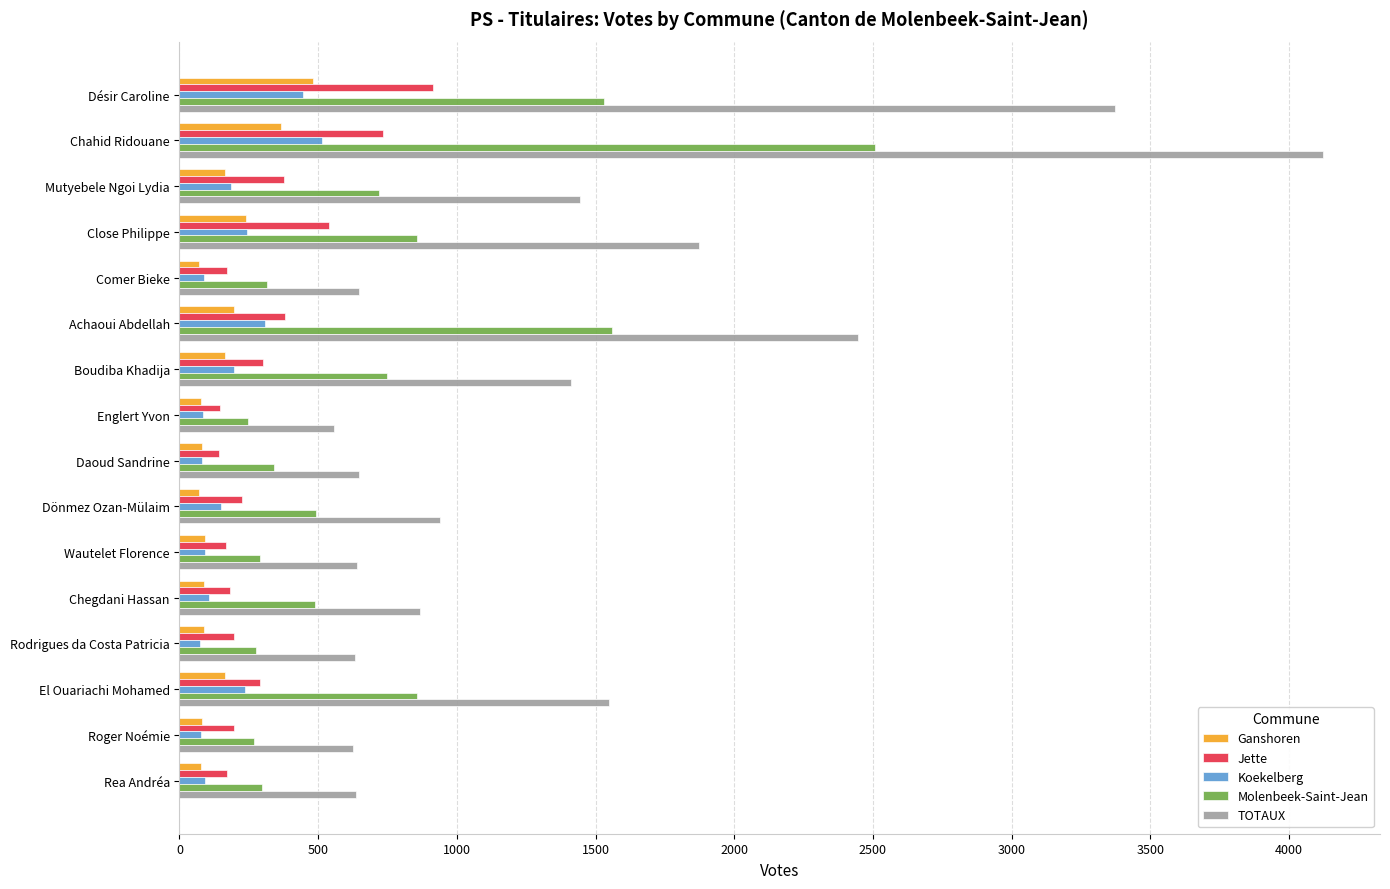

At which category is the sum across all series the highest?

Chahid Ridouane